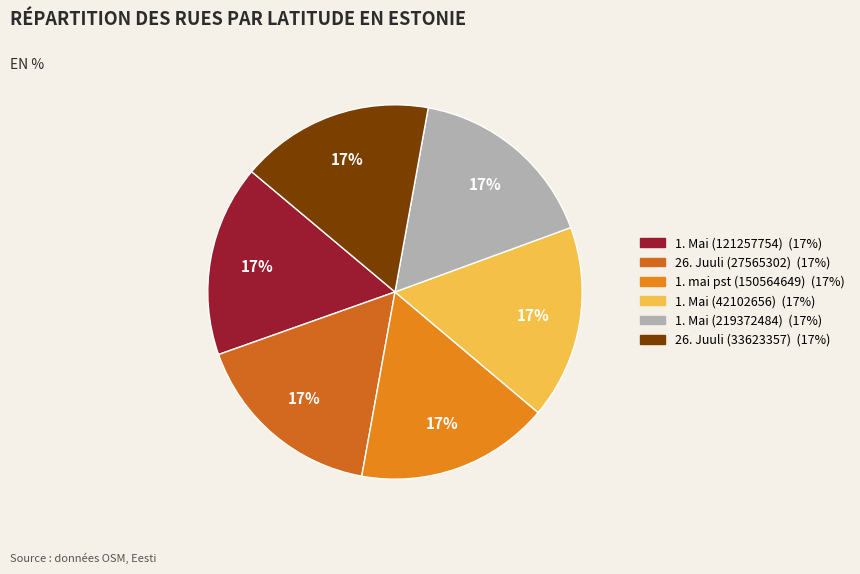

Combined, do 1. Mai (42102656) and 26. Juuli (27565302) account for over 50%?

No